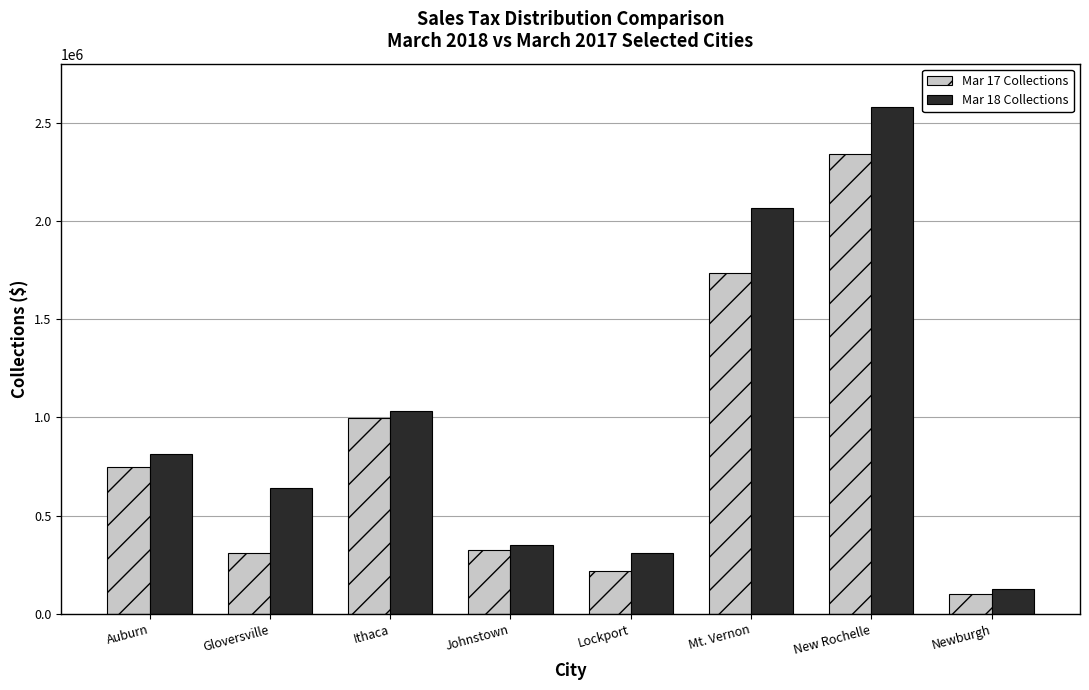

What are all the series names shown in the legend?

Mar 17 Collections, Mar 18 Collections